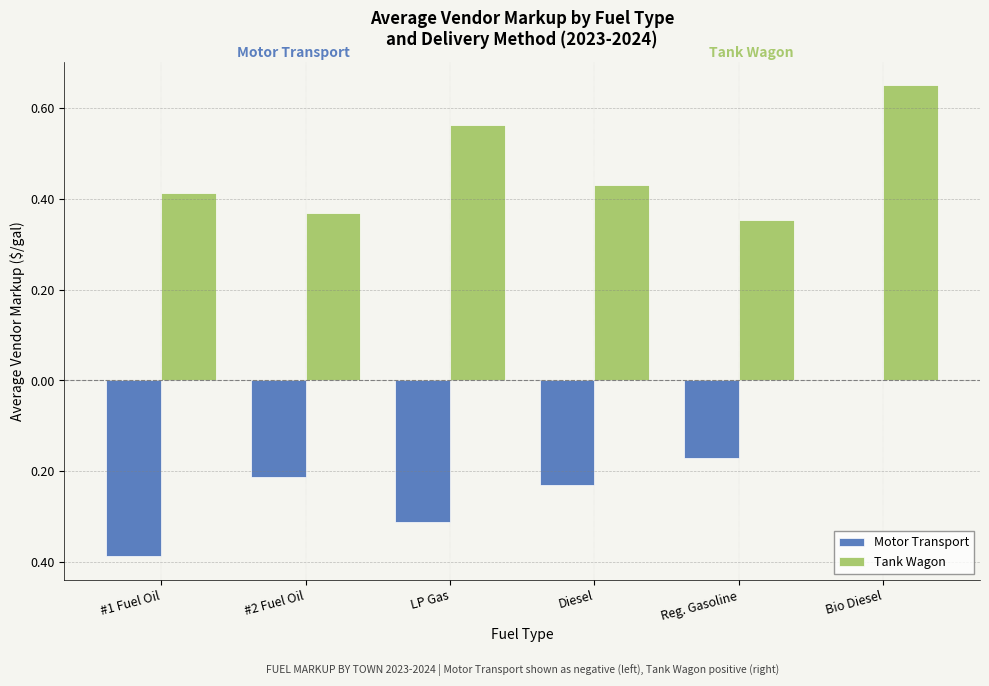

What is the minimum value shown in the chart?

-0.4